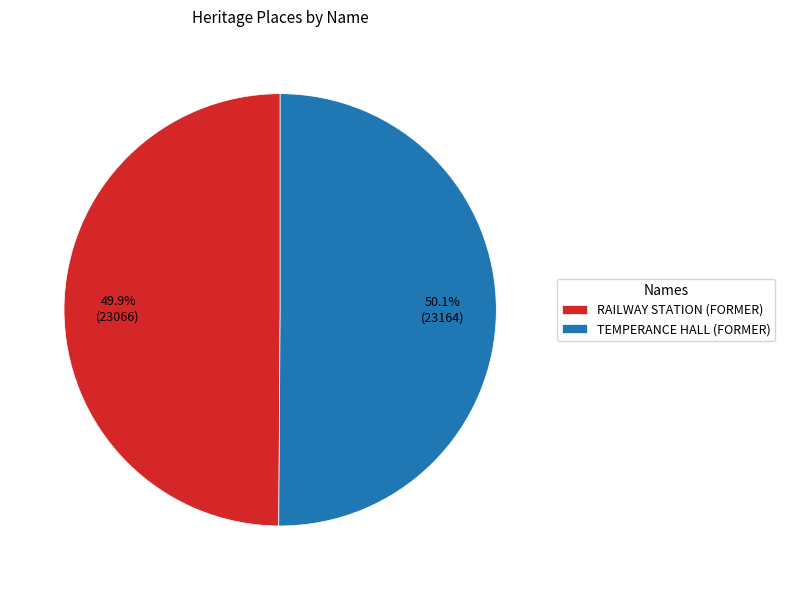

Combined, do RAILWAY STATION (FORMER) and TEMPERANCE HALL (FORMER) account for over 50%?

Yes